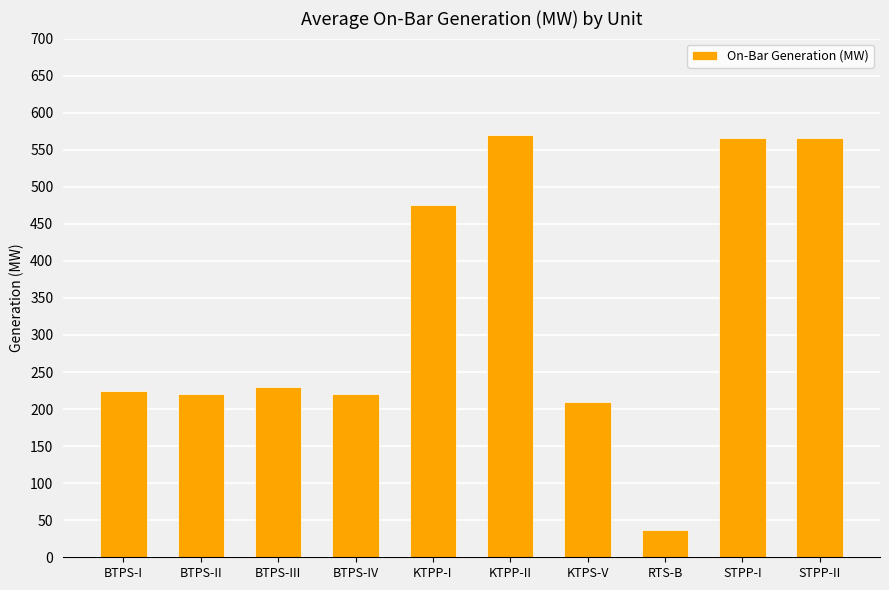

How many bars are there in total?

10